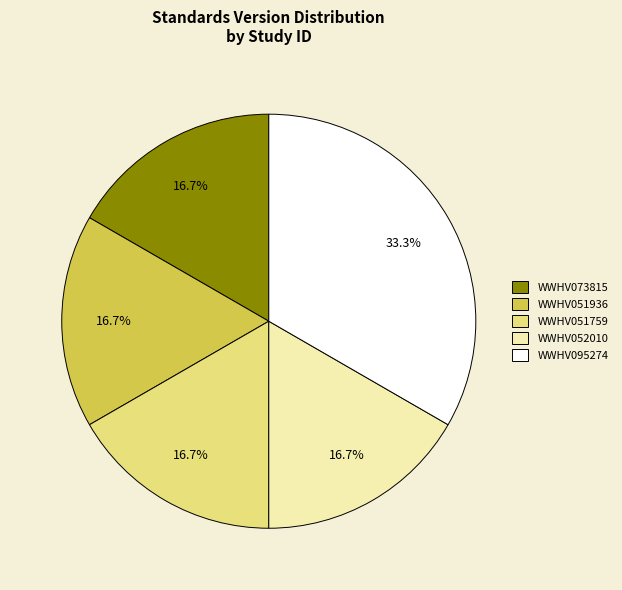

The WWHV051936 slice represents 17% of the pie. True or false?

True